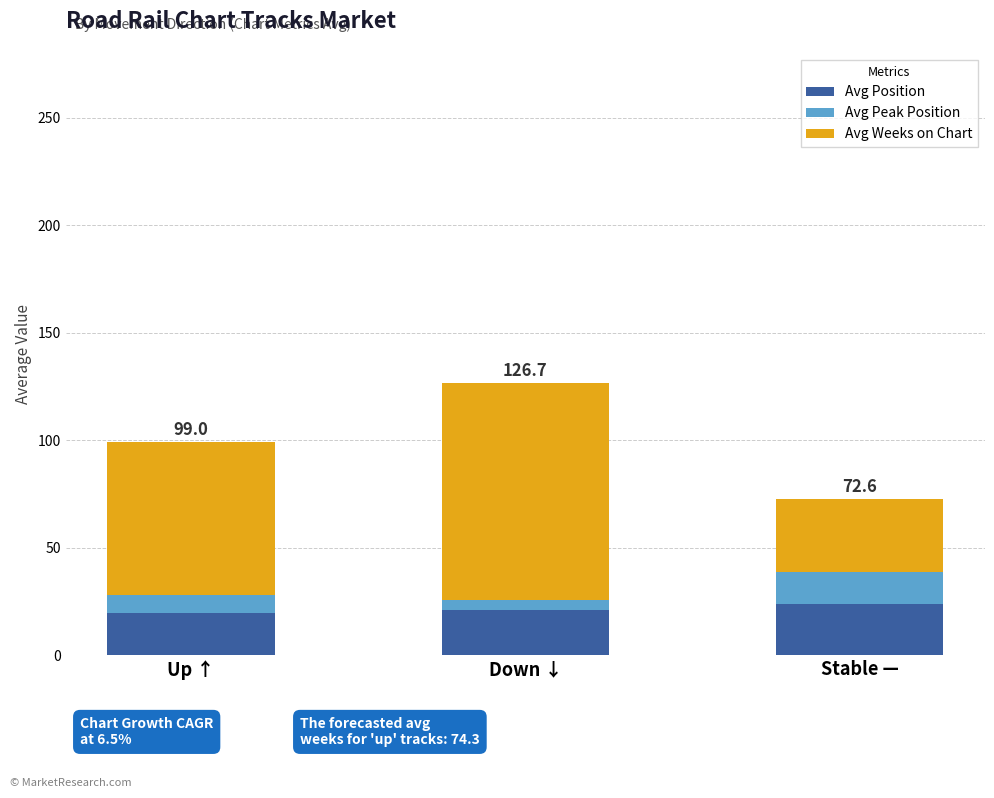

What is the approximate value of Avg Position at Up ↑?

19.7